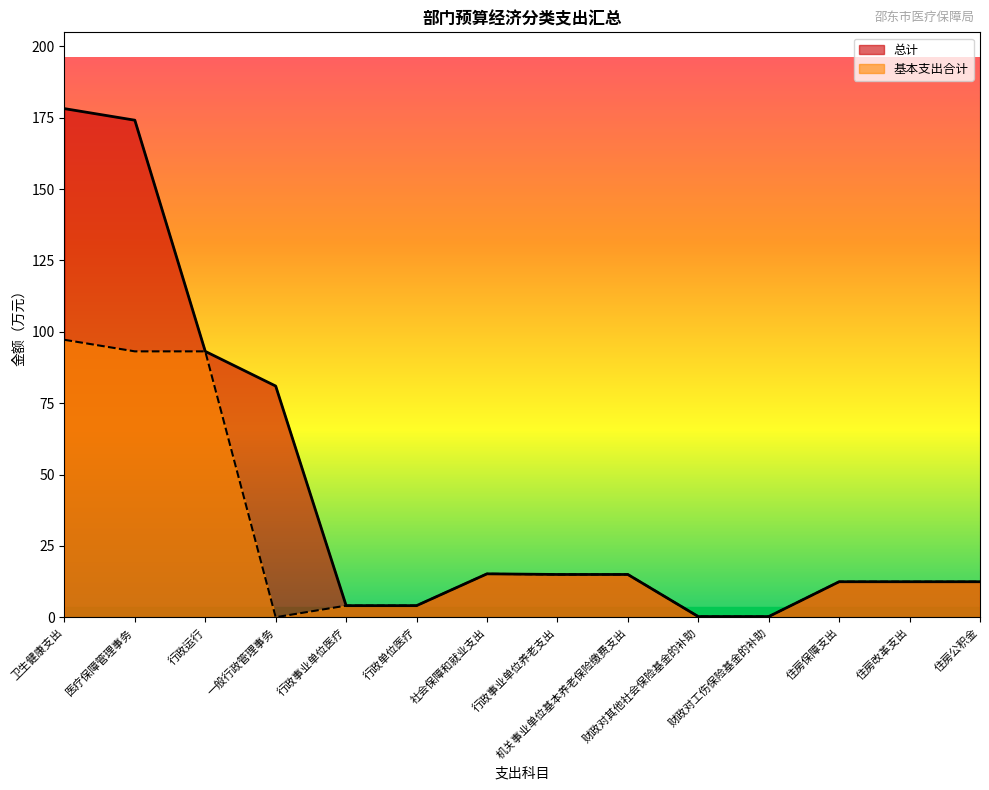

What is the maximum value for 总计?

178.2